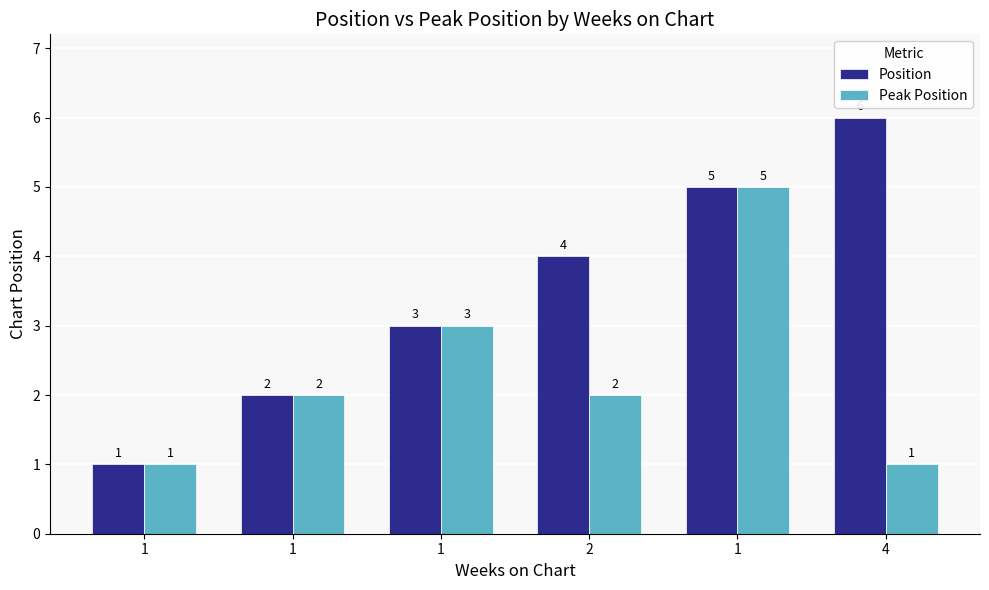

What is the label of the 3rd bar from the left?

1